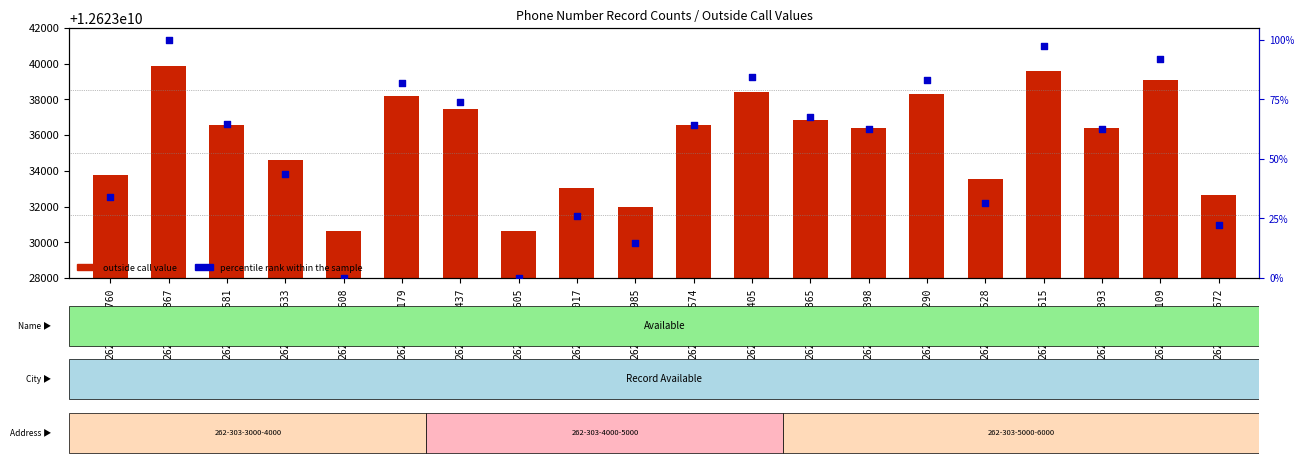

What are all the series names shown in the legend?

outside call value, percentile rank within the sample